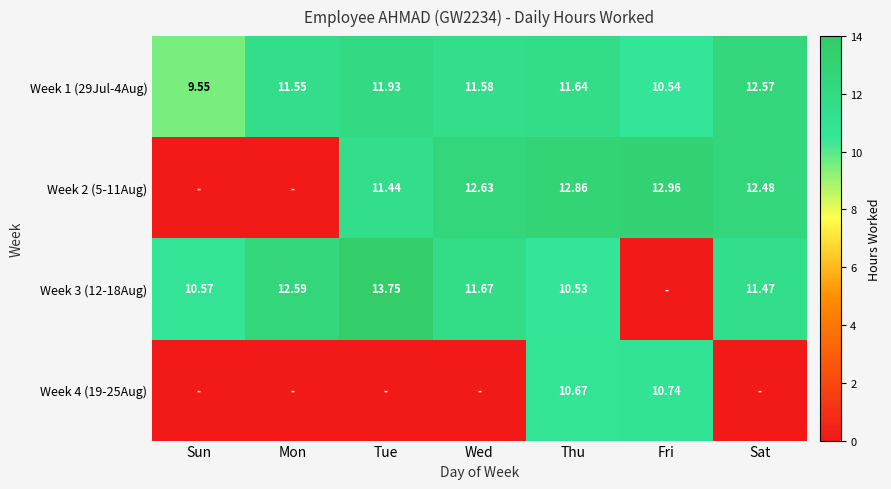

Is it true that Week 2 (5-11Aug) equals 12.6 at Wed?

True